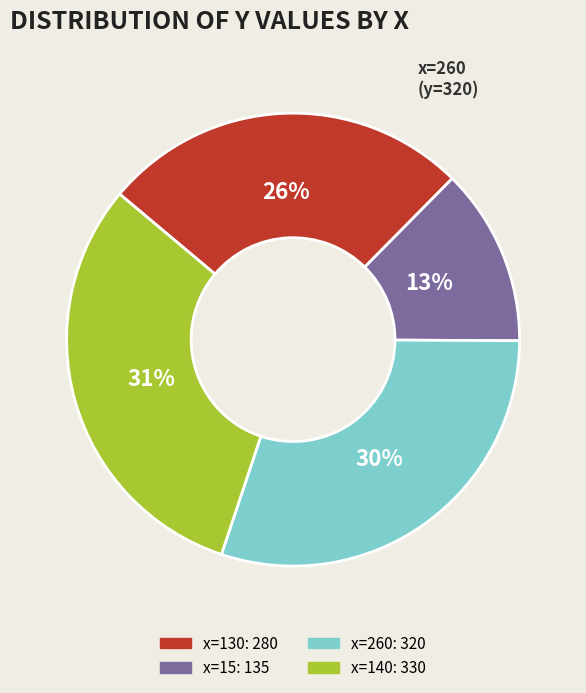

Does any single category account for the majority?

No